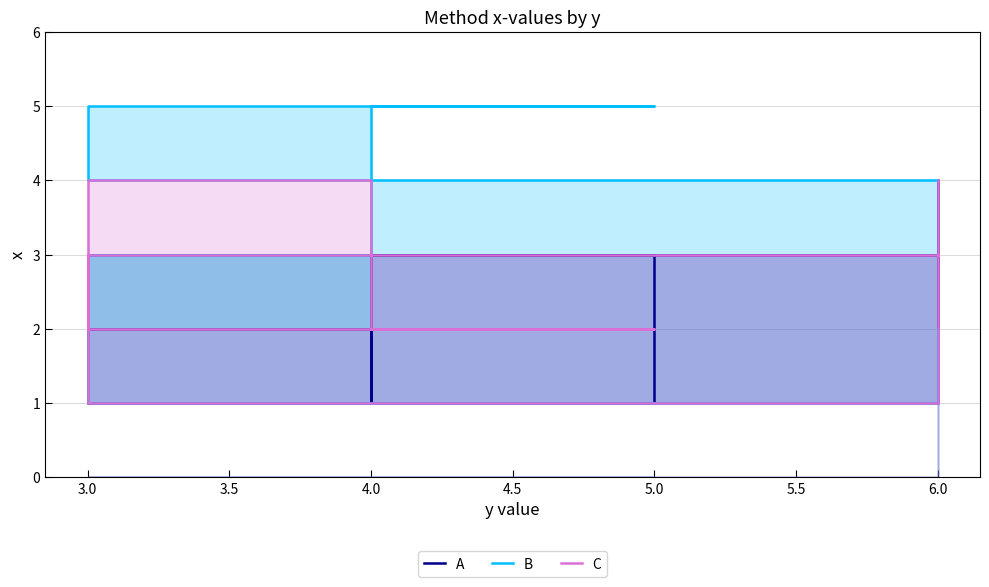

Where is A nearest to the value 2?

4.0